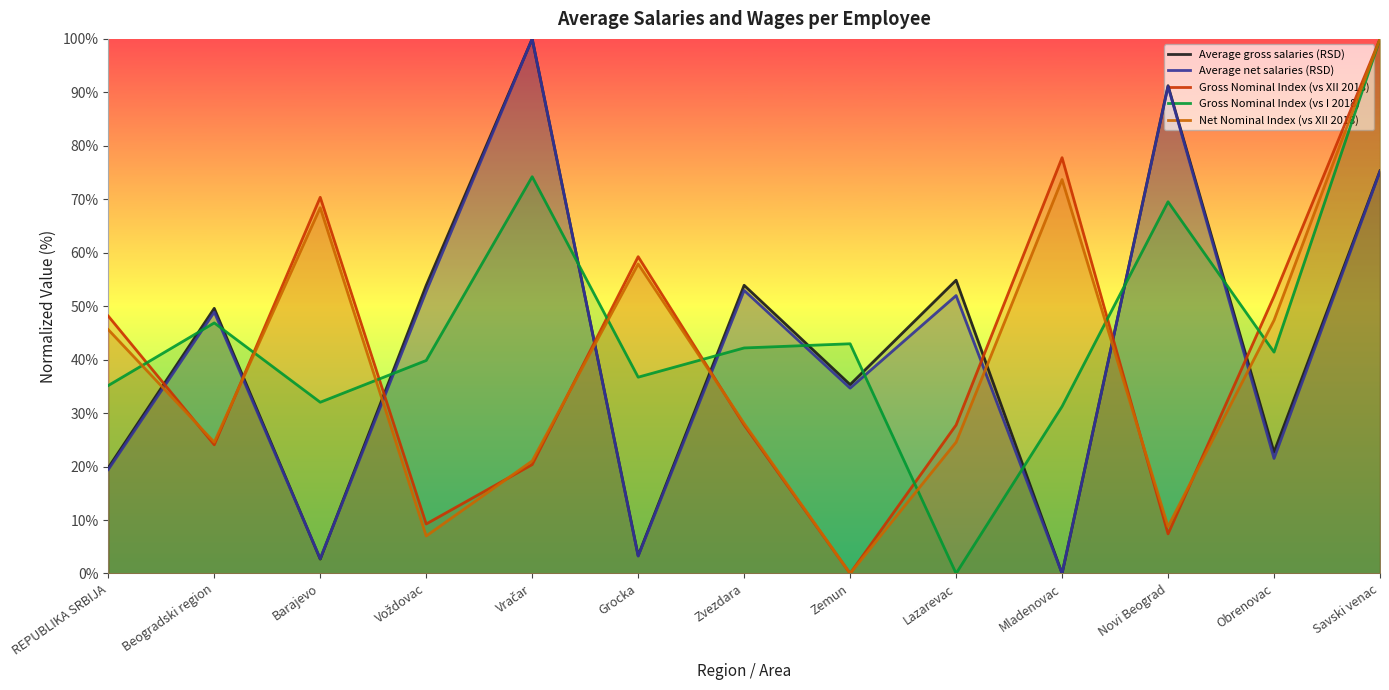

Reading left to right, transcribe all the data shown in this chart.

Average gross salaries (RSD): REPUBLIKA SRBIJA=19.8	Beogradski region=49.6	Barajevo=2.7	Voždovac=53.9	Vračar=100.0	Grocka=3.3	Zvezdara=53.9	Zemun=35.3	Lazarevac=54.9	Mladenovac=0.0	Novi Beograd=91.2	Obrenovac=22.7	Savski venac=75.3
Average net salaries (RSD): REPUBLIKA SRBIJA=19.4	Beogradski region=48.9	Barajevo=2.8	Voždovac=52.8	Vračar=100.0	Grocka=3.2	Zvezdara=53.0	Zemun=34.7	Lazarevac=52.0	Mladenovac=0.0	Novi Beograd=91.1	Obrenovac=21.5	Savski venac=75.2
Gross Nominal Index (vs XII 2018): REPUBLIKA SRBIJA=48.1	Beogradski region=24.1	Barajevo=70.4	Voždovac=9.3	Vračar=20.4	Grocka=59.3	Zvezdara=27.8	Zemun=0.0	Lazarevac=27.8	Mladenovac=77.8	Novi Beograd=7.4	Obrenovac=51.9	Savski venac=100.0
Gross Nominal Index (vs I 2018): REPUBLIKA SRBIJA=35.2	Beogradski region=46.9	Barajevo=32.0	Voždovac=39.8	Vračar=74.2	Grocka=36.7	Zvezdara=42.2	Zemun=43.0	Lazarevac=0.0	Mladenovac=31.3	Novi Beograd=69.5	Obrenovac=41.4	Savski venac=100.0
Net Nominal Index (vs XII 2018): REPUBLIKA SRBIJA=45.6	Beogradski region=24.6	Barajevo=68.4	Voždovac=7.0	Vračar=21.1	Grocka=57.9	Zvezdara=28.1	Zemun=0.0	Lazarevac=24.6	Mladenovac=73.7	Novi Beograd=8.8	Obrenovac=47.4	Savski venac=100.0